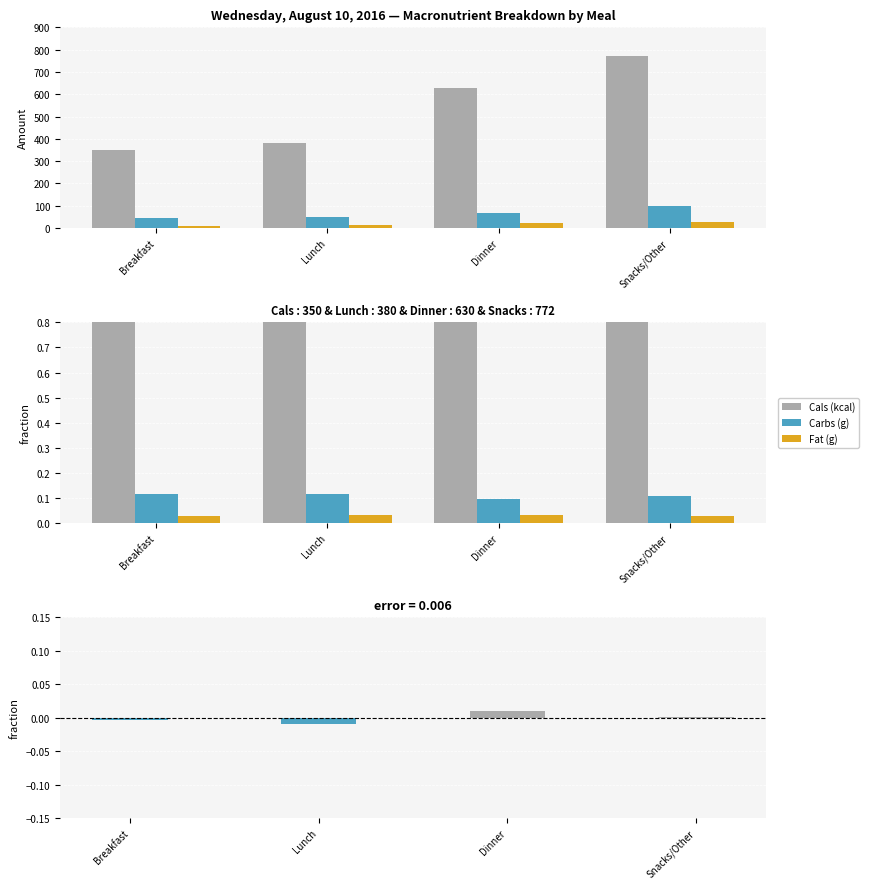

The Carbs (g) series shows 0.2 at Breakfast. True or false?

False